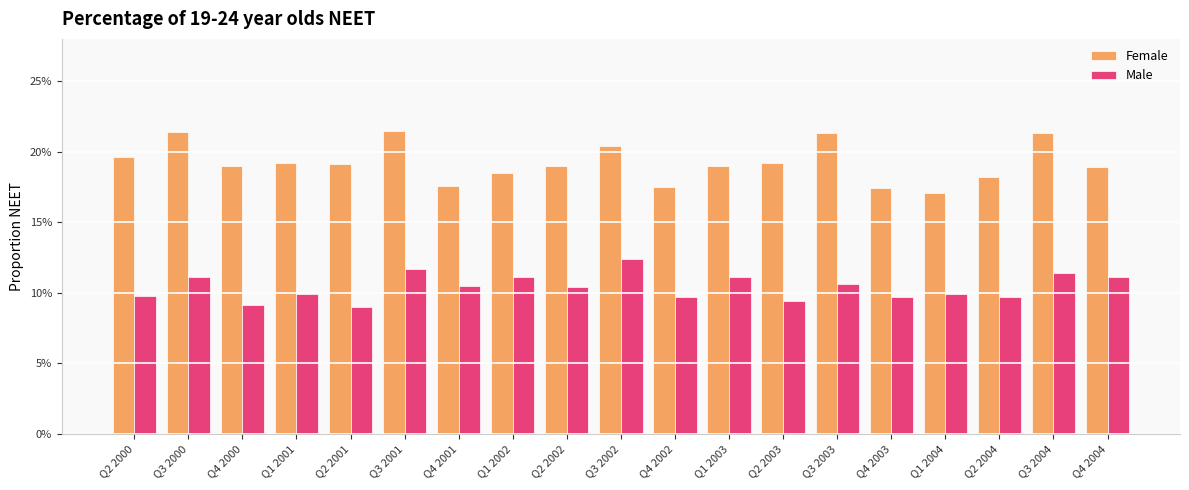

Which series has the largest total across all categories?

Female